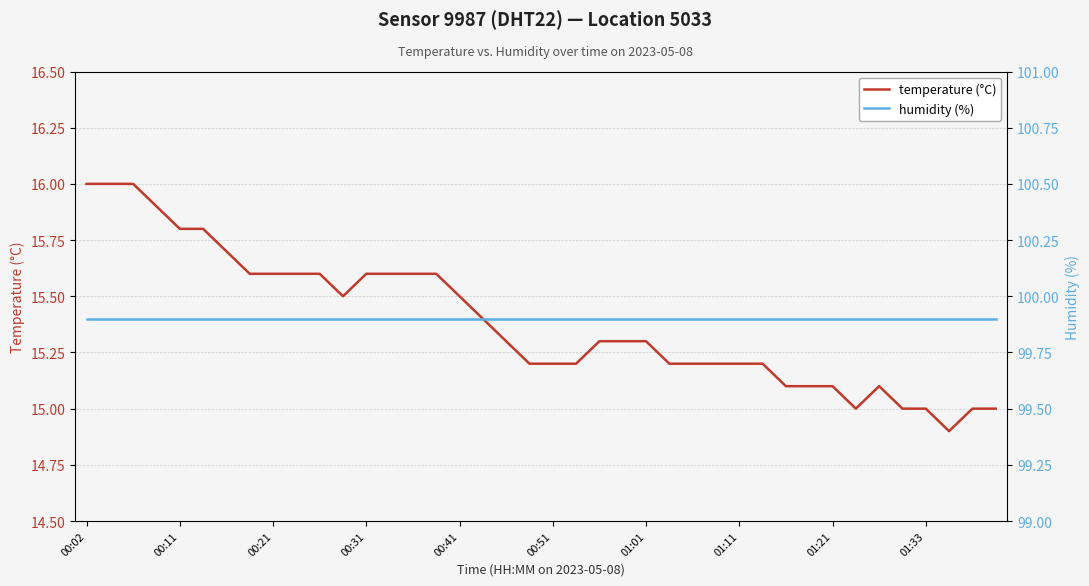

What is the lowest value of the temperature (°C) series?

14.9